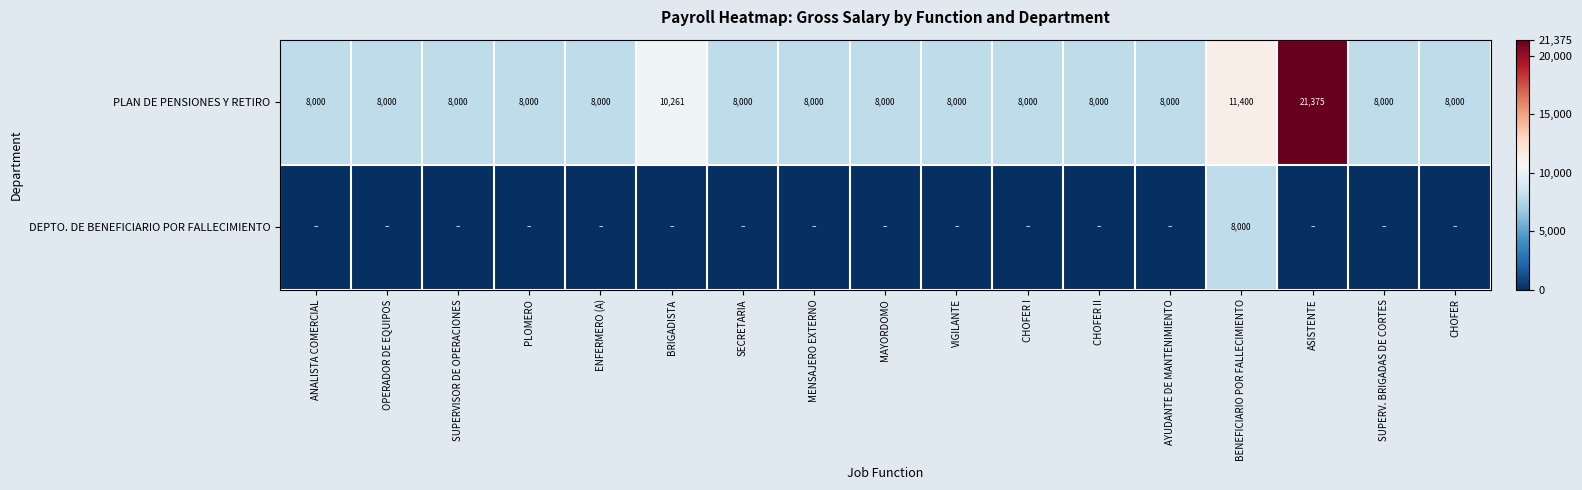

Is it true that PLAN DE PENSIONES Y RETIRO equals 11172 at ANALISTA COMERCIAL?

False